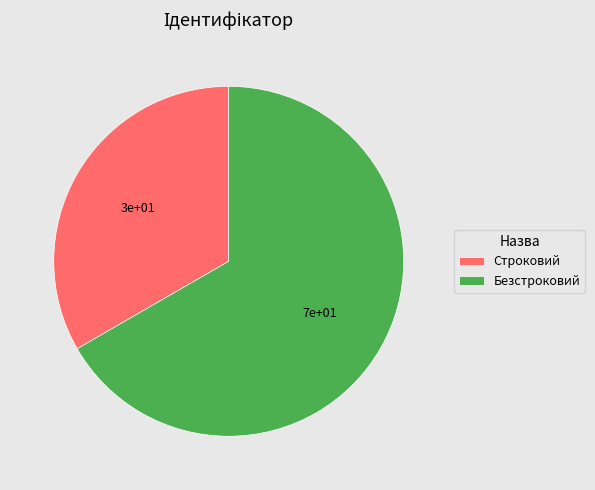

Is it true that Строковий is 28% of the pie?

False